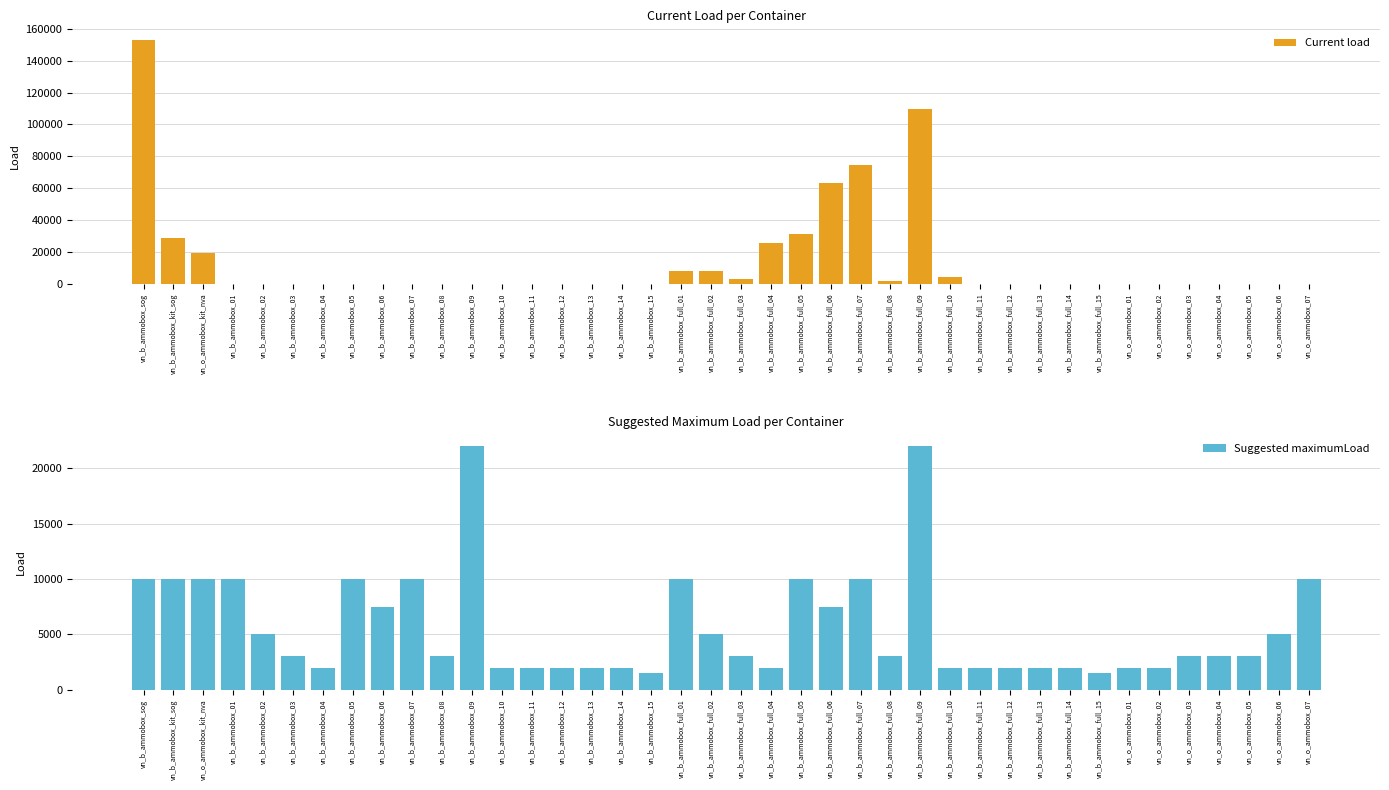

What is the label of the 10th bar from the left?

vn_b_ammobox_07